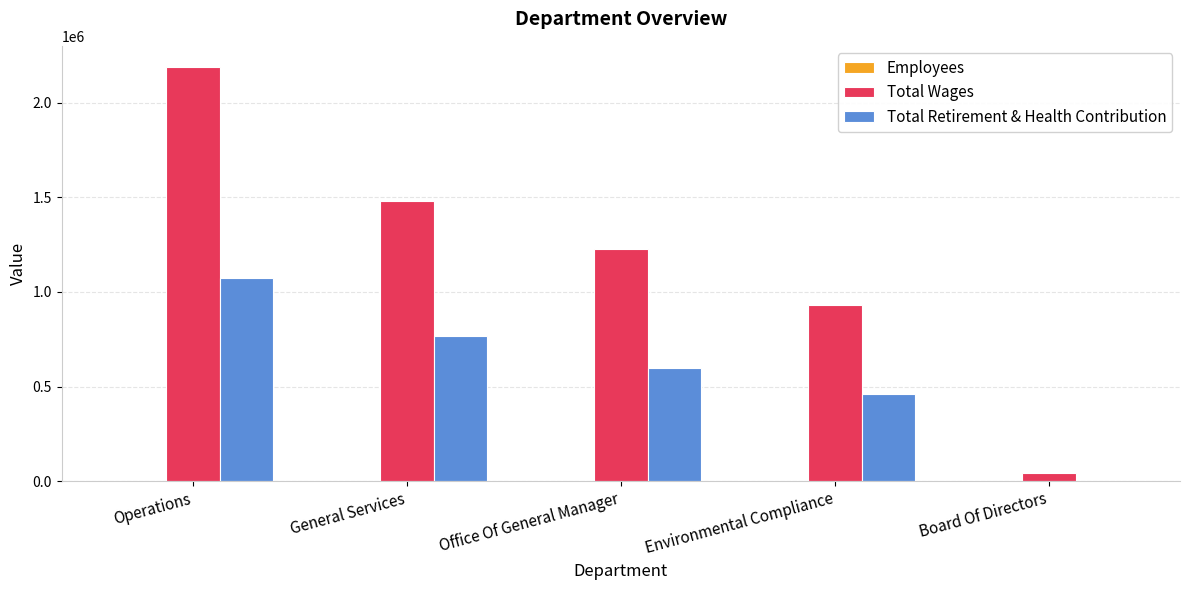

What is the maximum value shown in the chart?

2191623